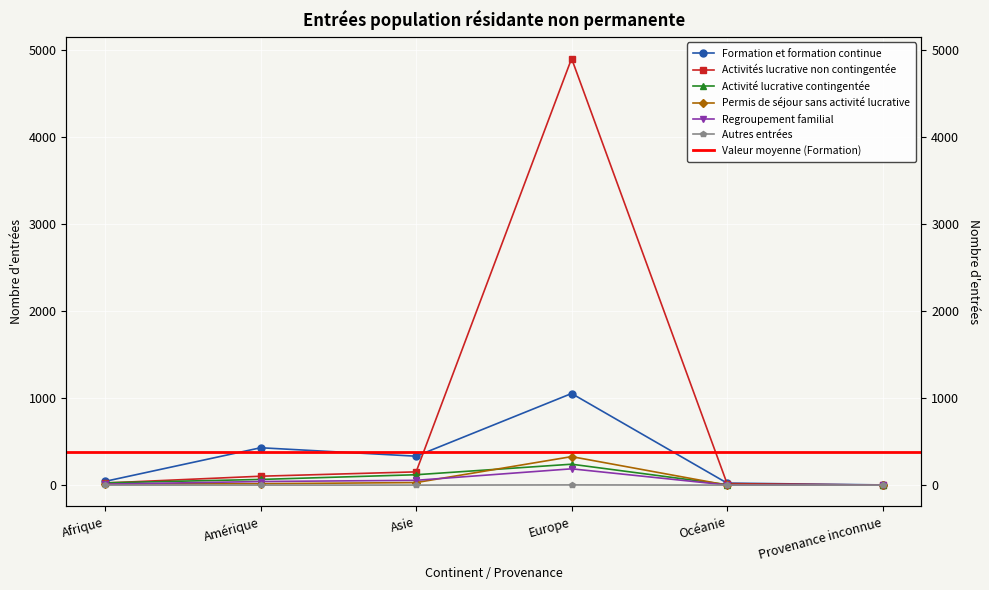

How many interior local peaks does the Permis de séjour sans activité lucrative series have?

1